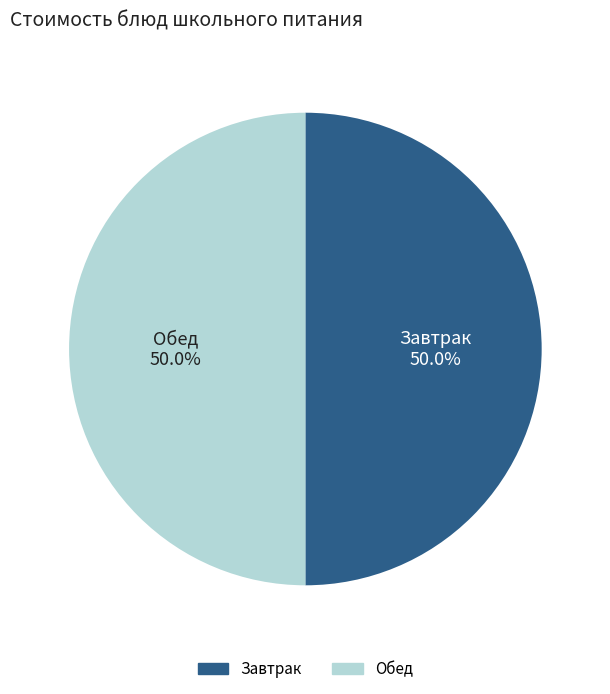

How many segments does this pie chart have?

2